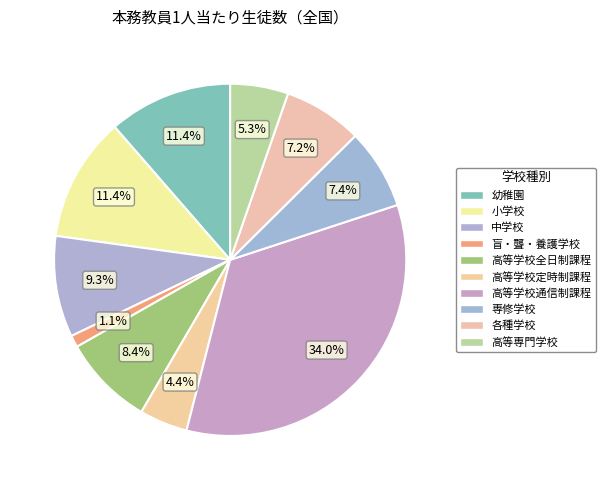

Which category has the biggest portion of the pie?

高等学校通信制課程